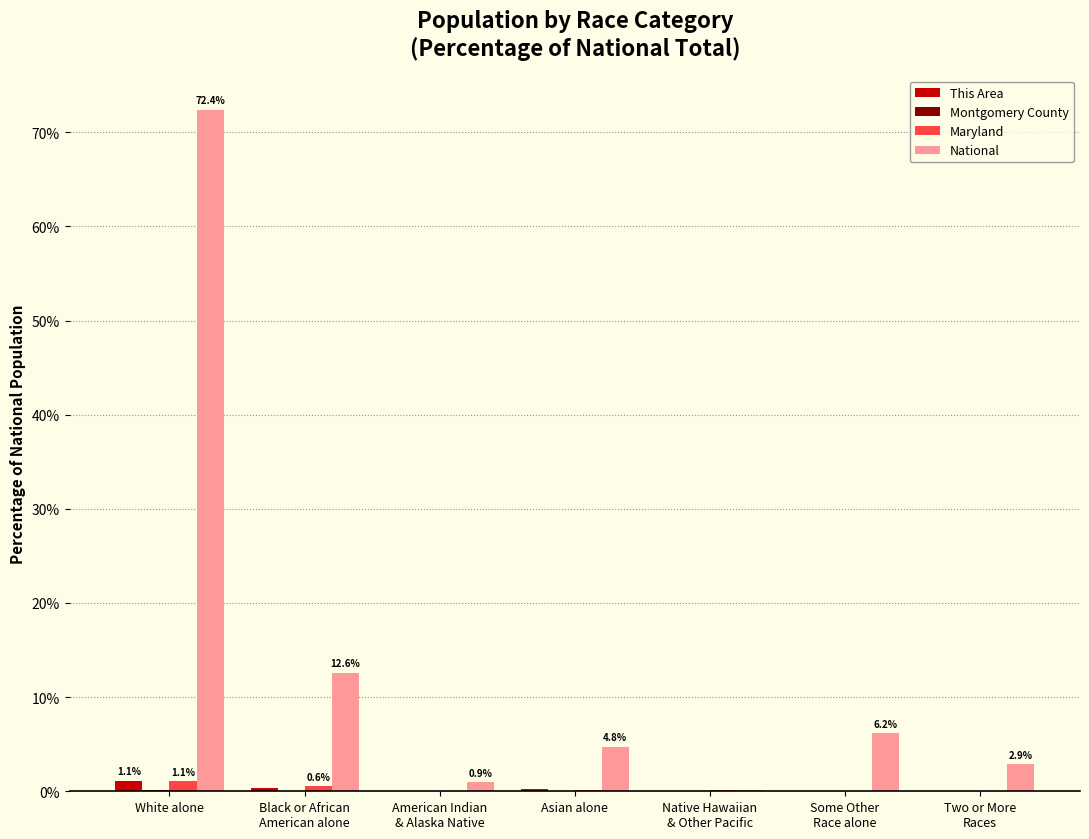

The Maryland series shows 0.2 at Native Hawaiian
& Other Pacific. True or false?

True